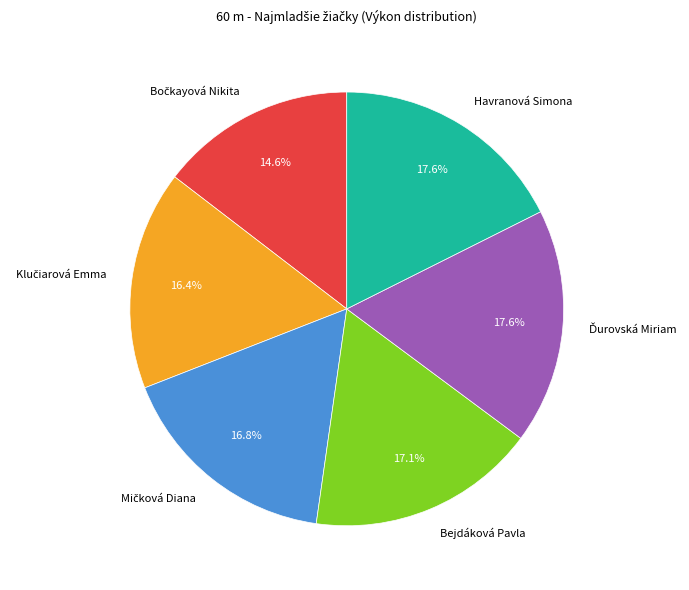

What portion of the pie excludes Bejdáková Pavla?

82.9%